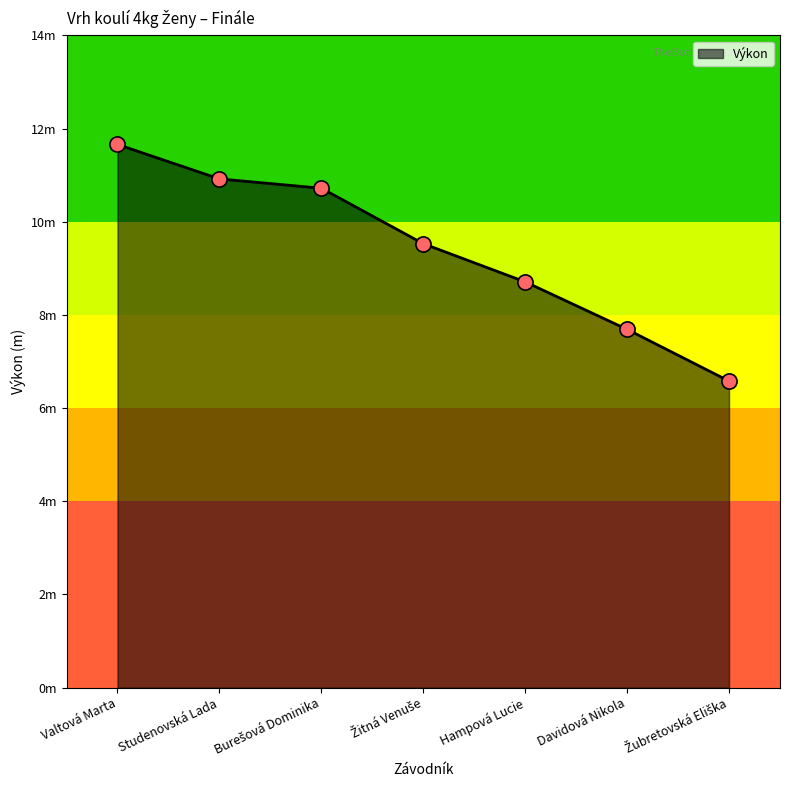

What is the ratio of the value at Studenovská Lada to the value at Hampová Lucie?

1.3